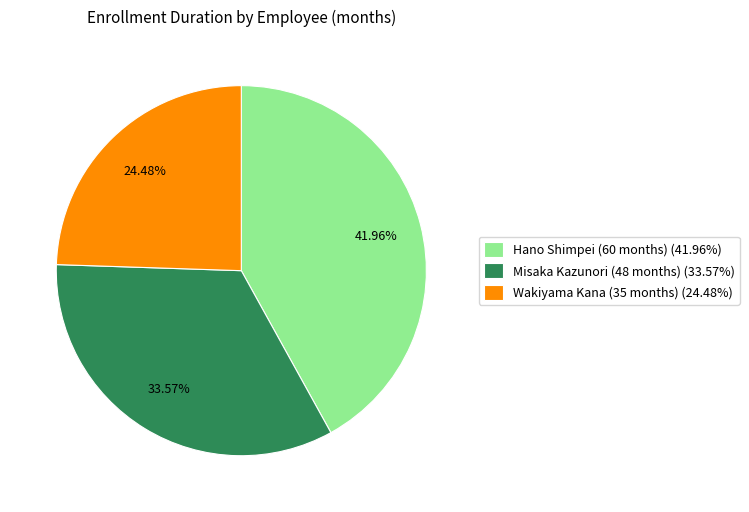

Do Misaka Kazunori (48 months) (33.57%) and Hano Shimpei (60 months) (41.96%) together represent more than half of the pie?

Yes